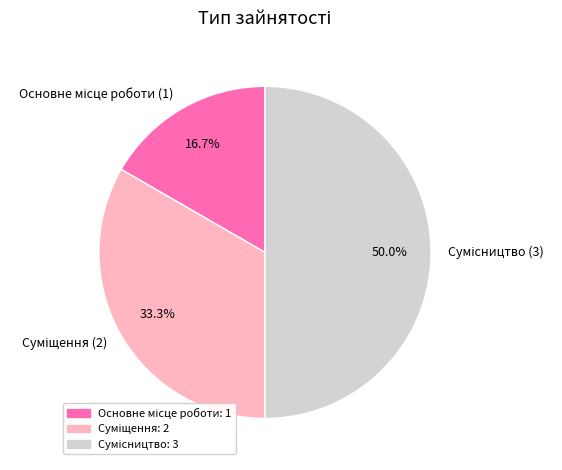

Combined, what portion of the pie is Суміщення and Основне місце роботи?

50.0%